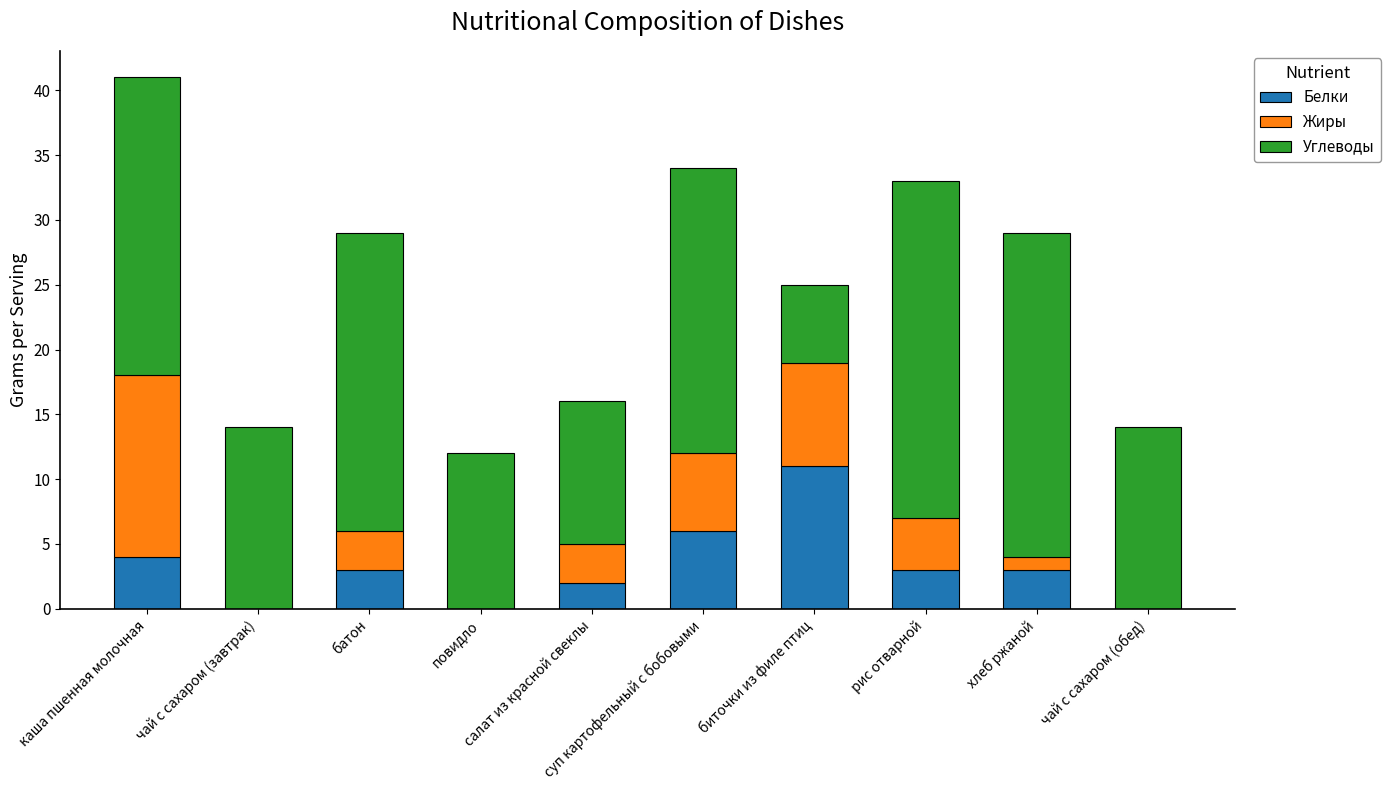

What is the maximum value for Белки?

11